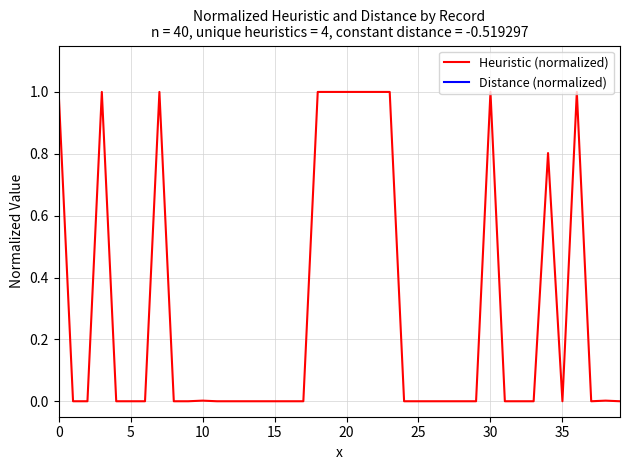

What are all the series names shown in the legend?

Heuristic (normalized), Distance (normalized)